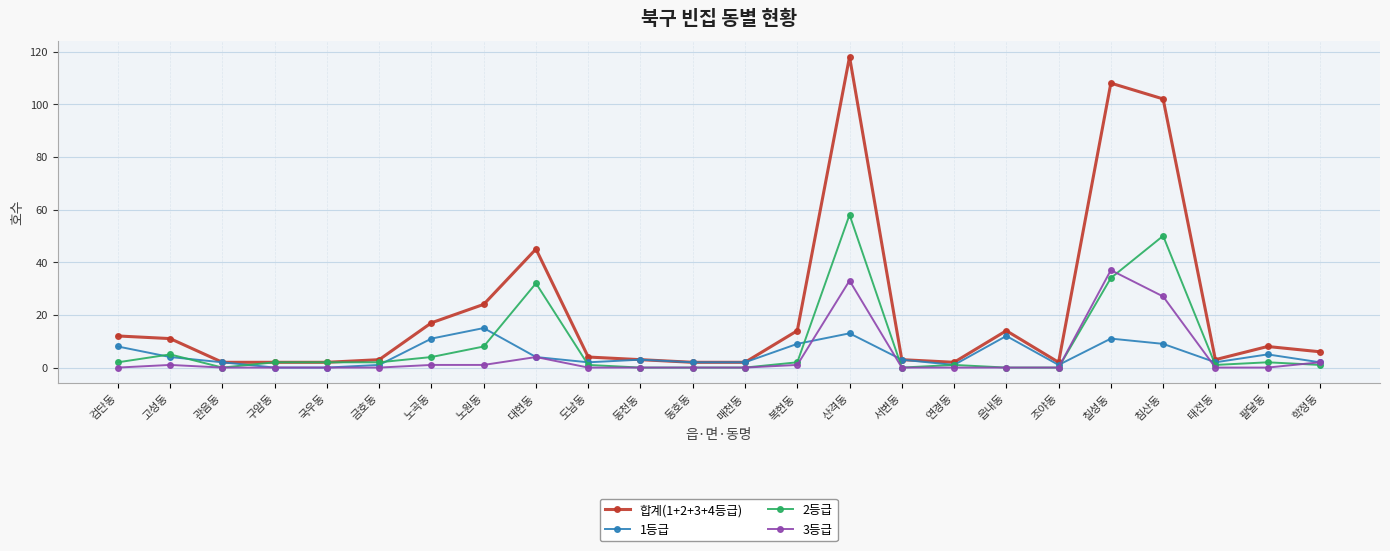

True or false: 합계(1+2+3+4등급) has more than 2 points higher than both neighbors.

True